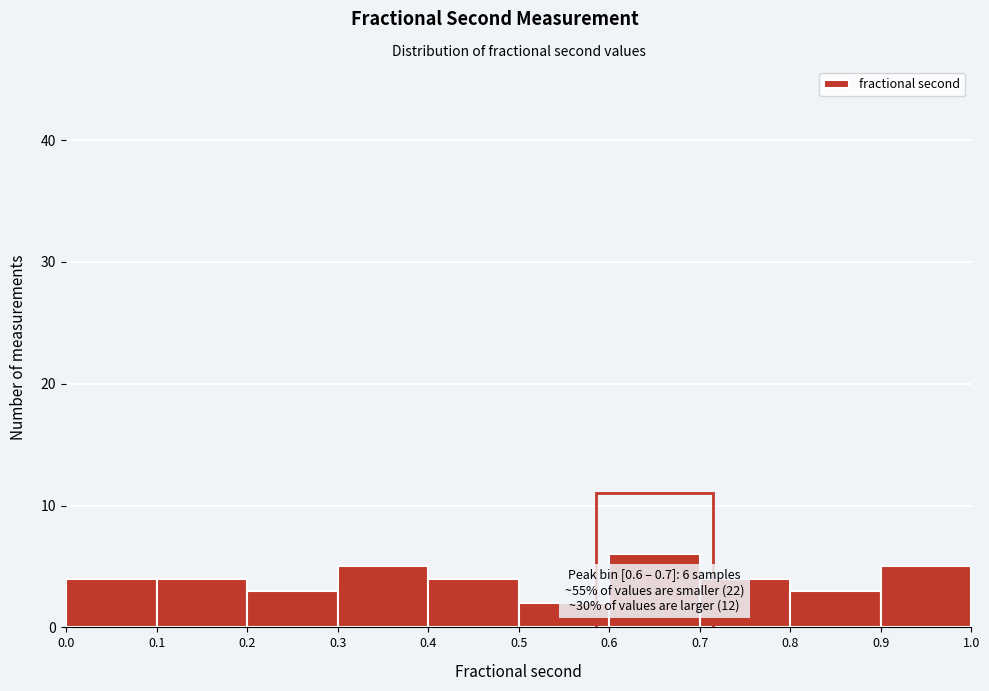

Over which range of the x-axis is the bar tallest?

0.6 to 0.7